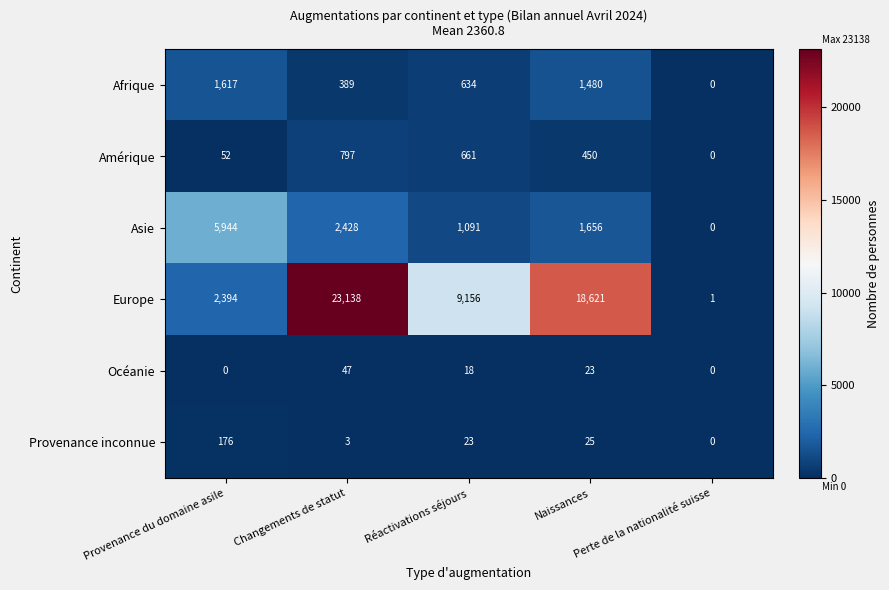

At how many categories does at least one series exceed 5054?

4